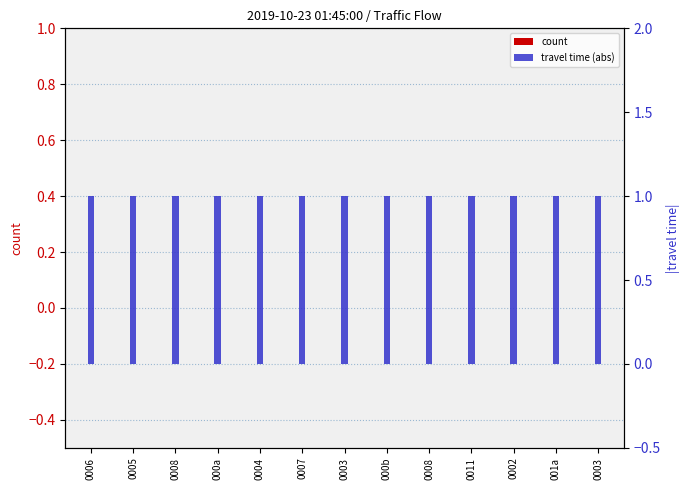

At how many categories does at least one series exceed 0?

13